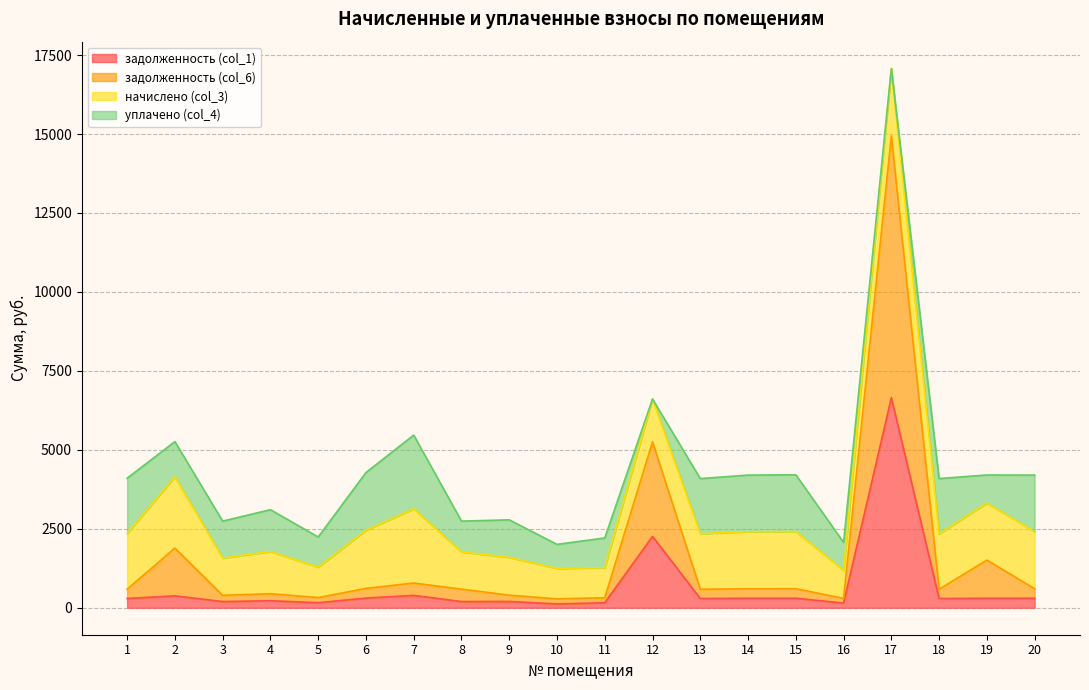

True or false: задолженность (col_1) and задолженность (col_6) cross at least once.

False